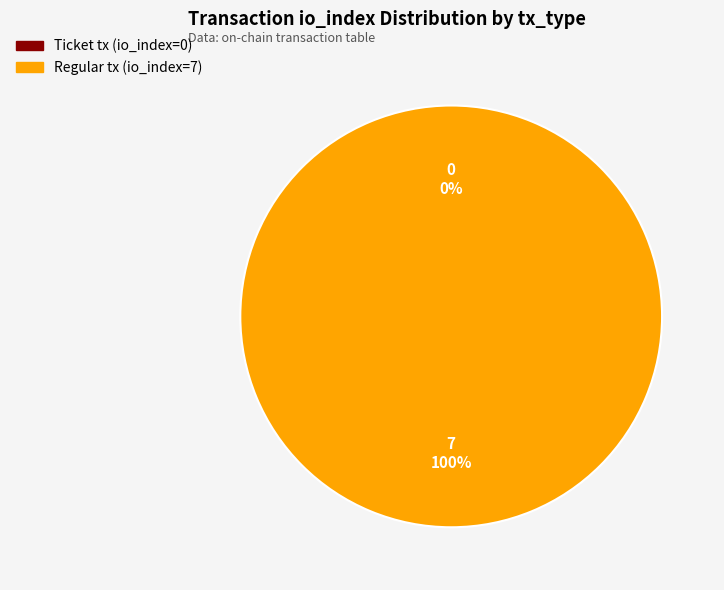

How many segments does this pie chart have?

2